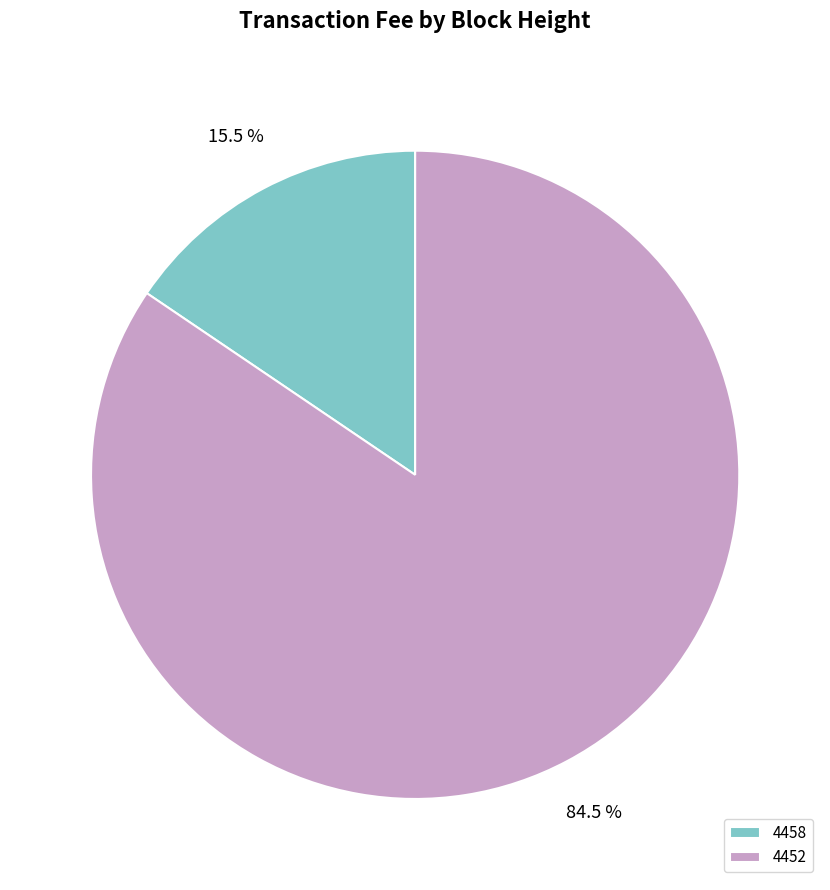

What is the total percentage of 4458 and 4452?

100.0%